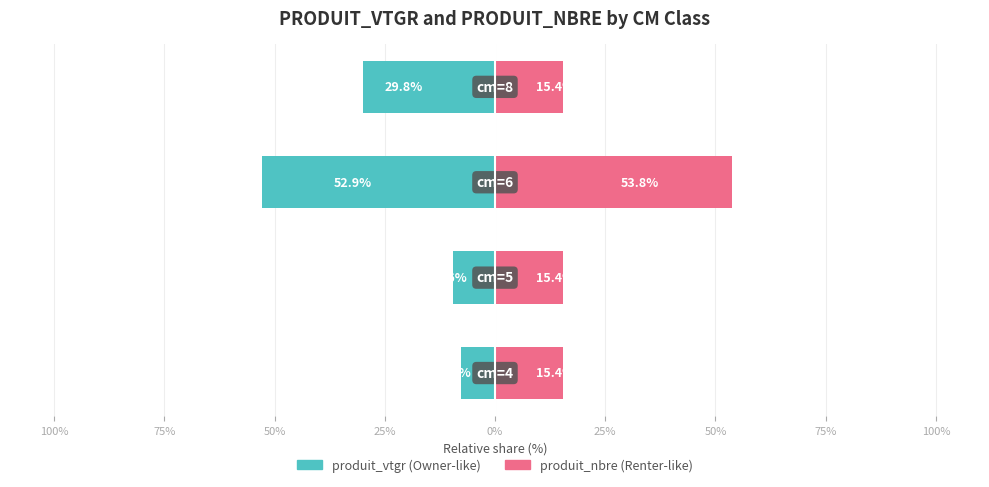

Is it true that produit_vtgr equals -94.8 at 50%?

False